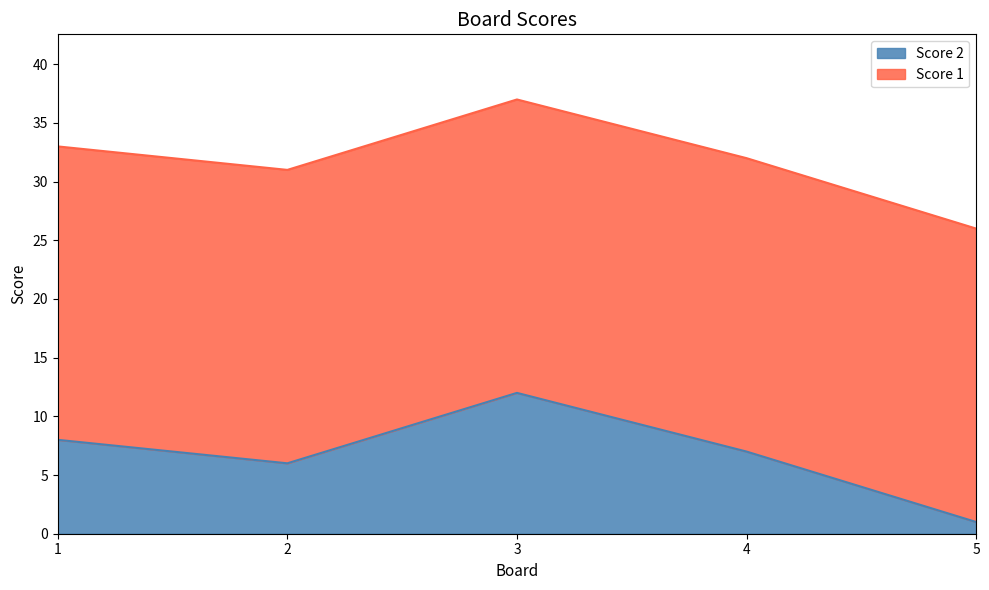

The value at 1 is 5. True or false?

False